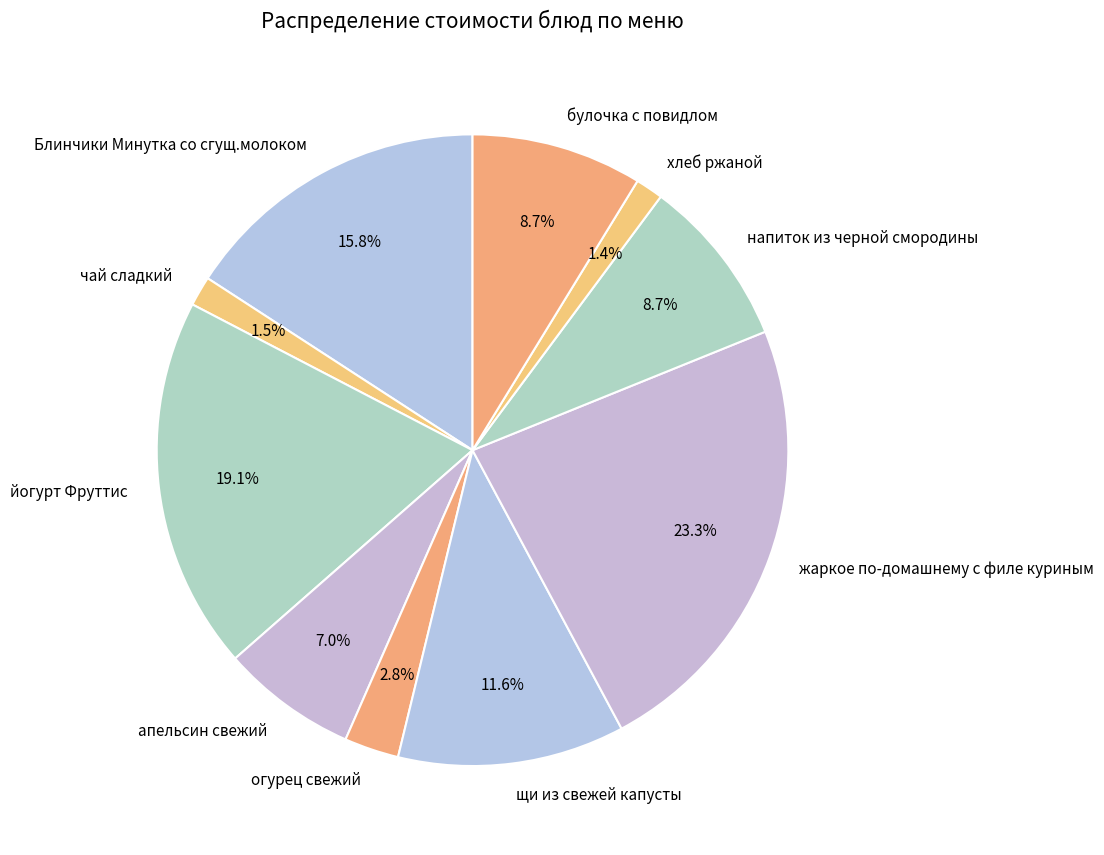

What percentage is NOT represented by апельсин свежий?

93.0%